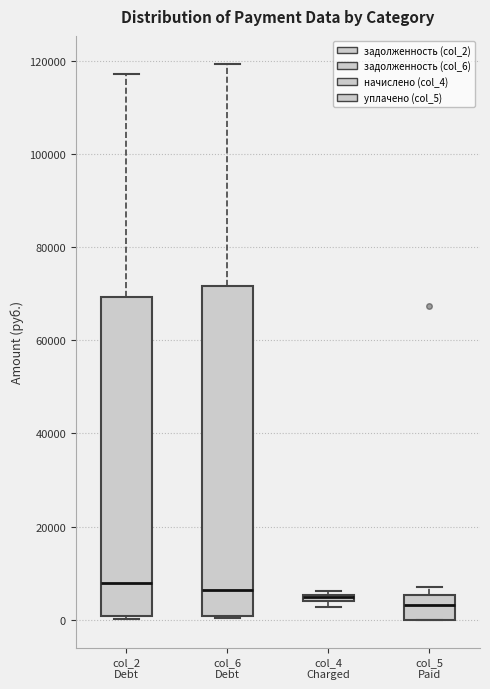

Where is the upper edge of the box for col_6 Debt on the y-axis? The values are not printed on the chart, so give them approximately, as read against the axis.

72000